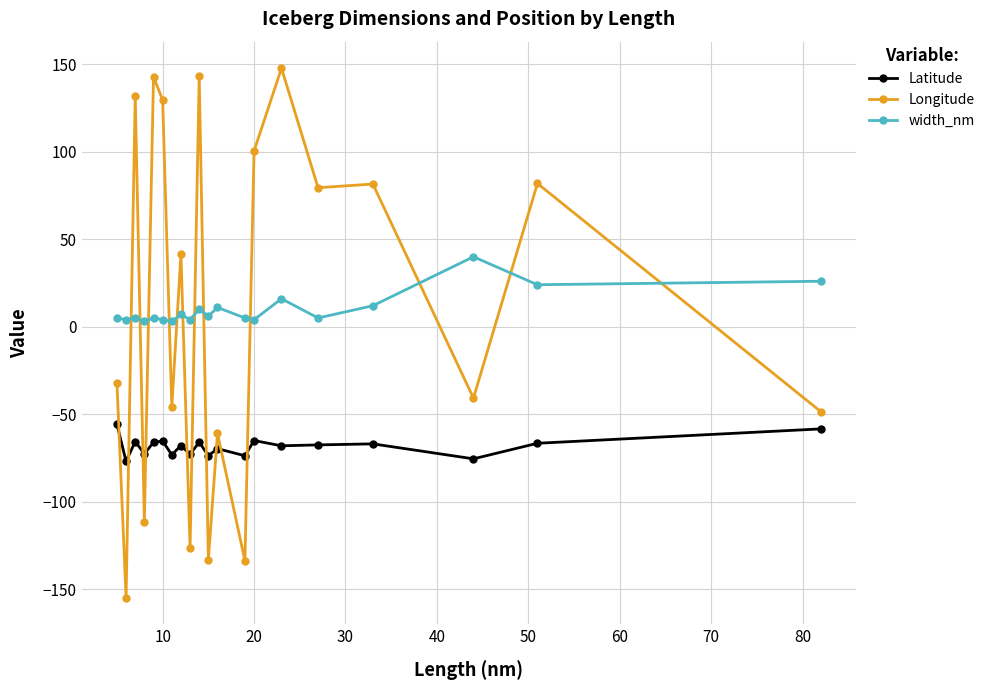

True or false: Latitude has more than 2 points higher than both neighbors.

True